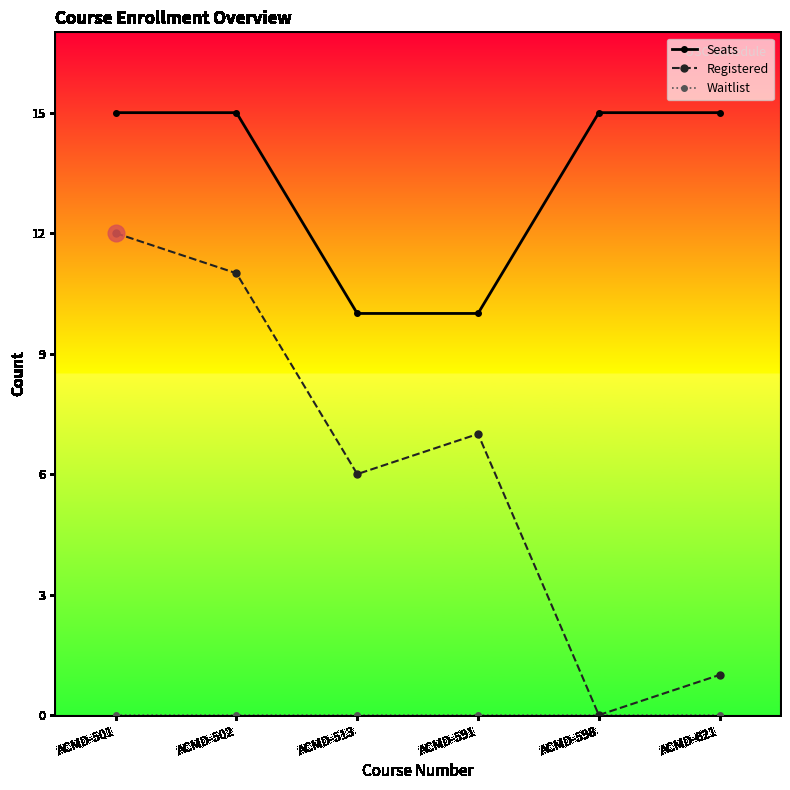

What is the value of the Seats point at the 2nd from the left?

15